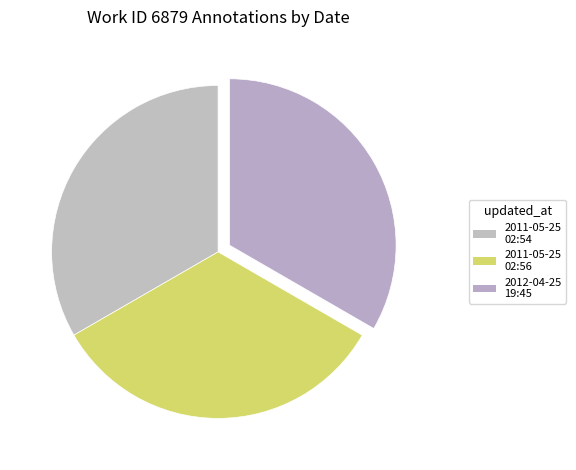

Count the number of slices in the pie.

3